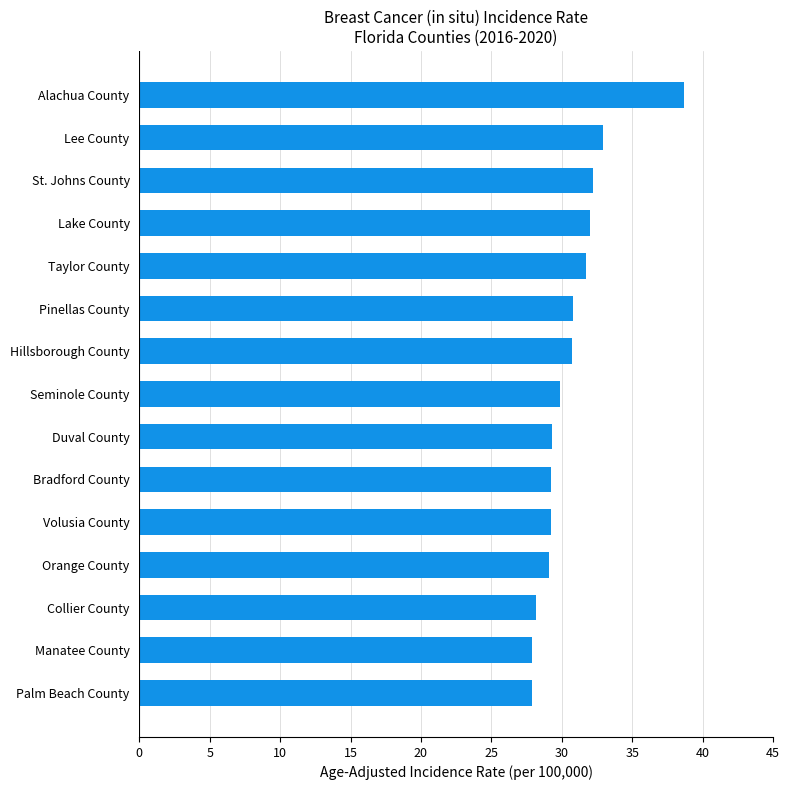

What is the difference between the second highest and second lowest values?

5.0